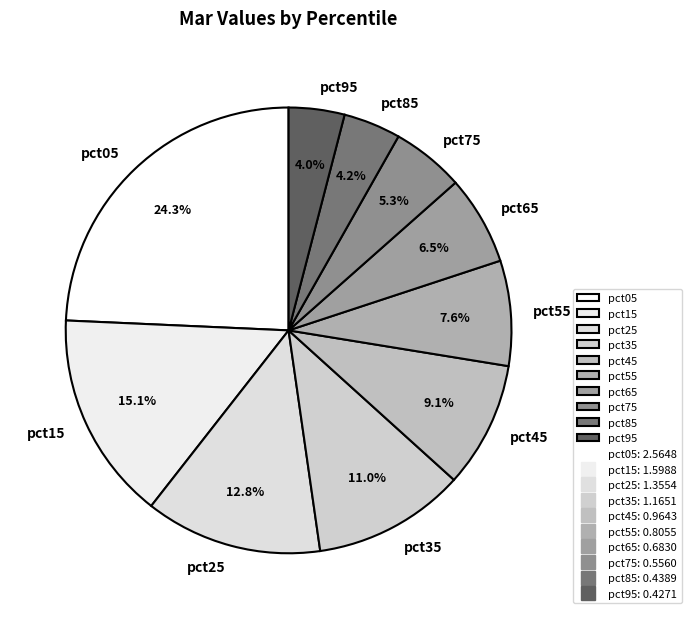

To the nearest percent, what portion does pct15 represent?

15%